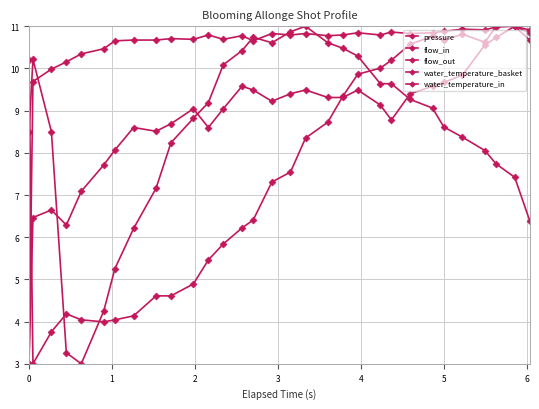

At how many categories does at least one series exceed 6?

31